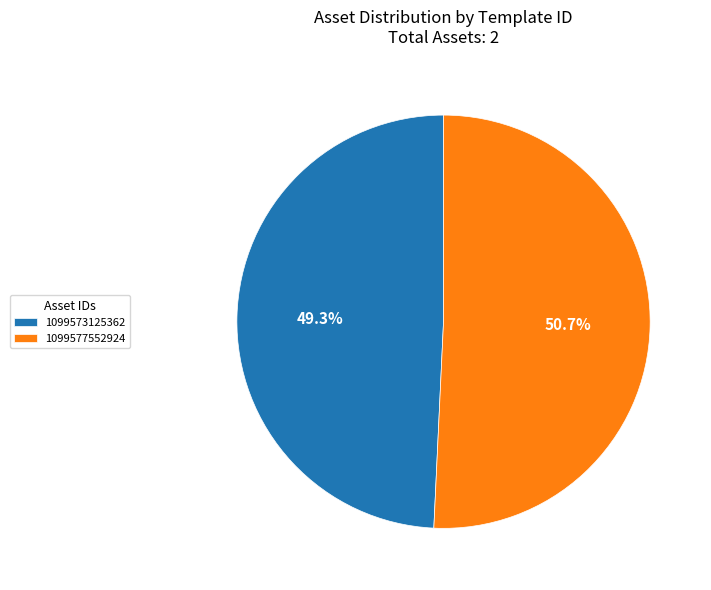

Combined, do 1099573125362 and 1099577552924 account for over 50%?

Yes